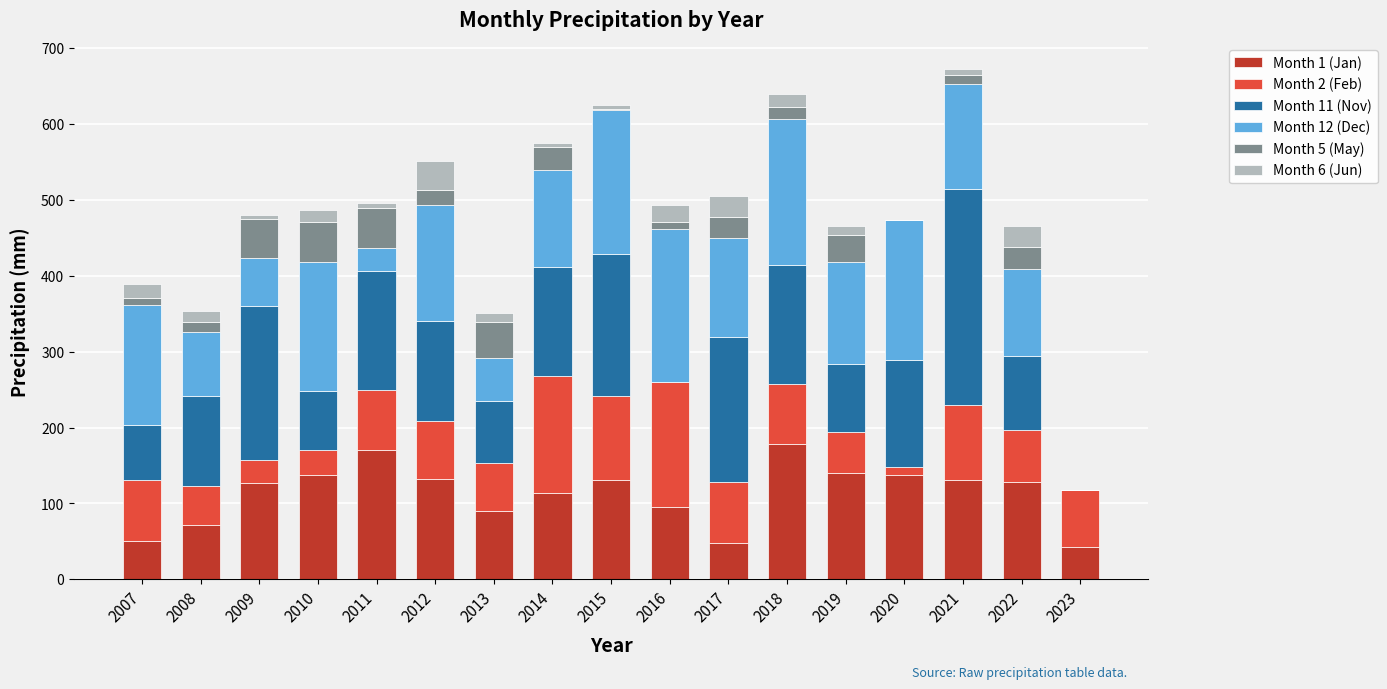

What is the sum of all Month 1 (Jan) values?

1924.4